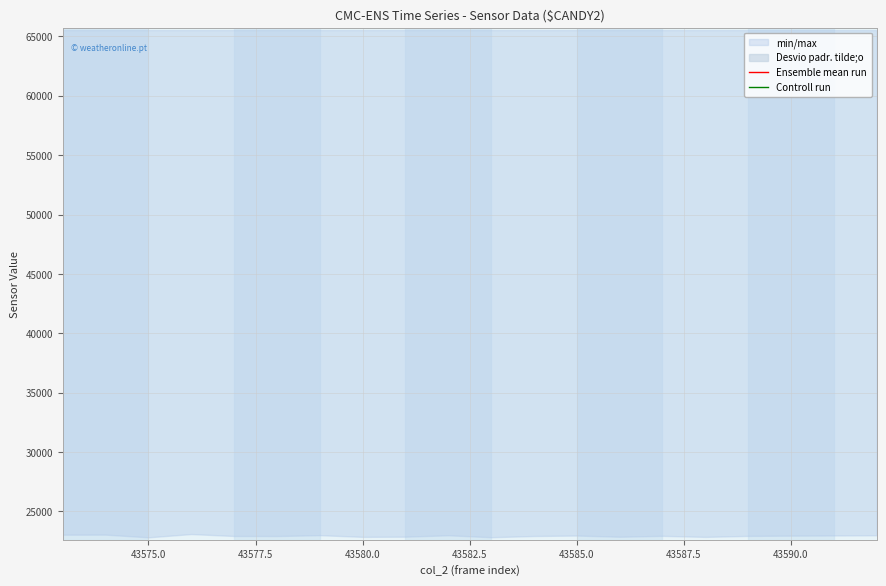

Which category has the lowest value in the Ensemble mean run series?

43587.5